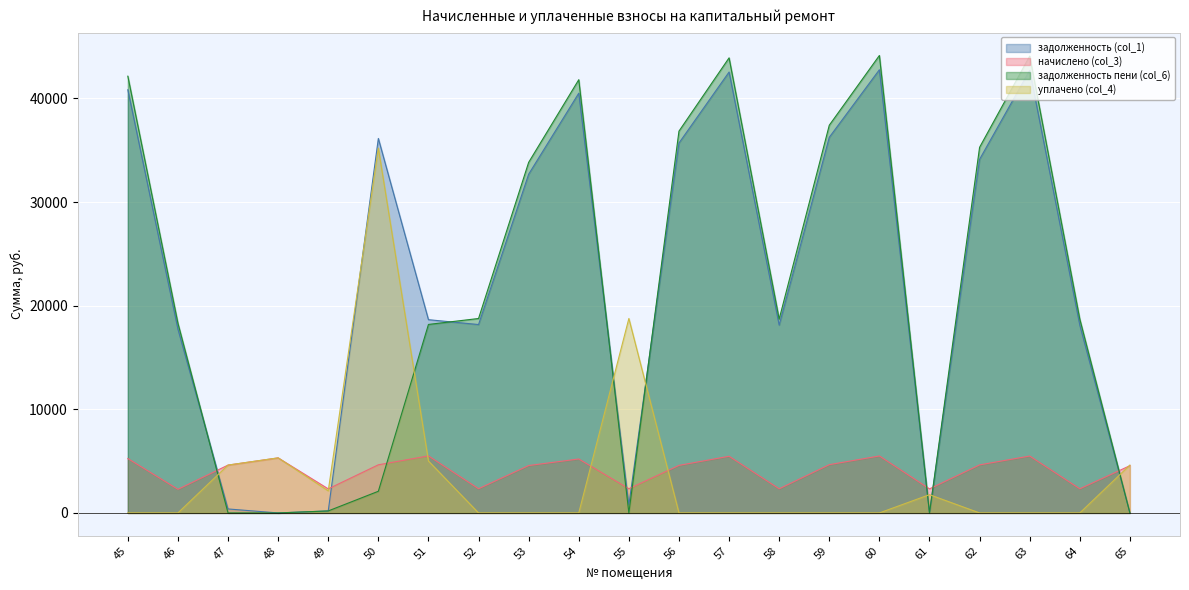

What is the difference between the maximum and minimum values in the задолженность пени (col_6) series?

44146.0